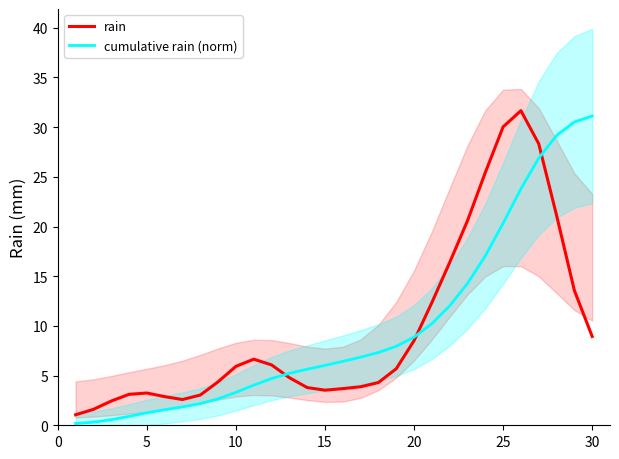

How many interior local peaks does the rain series have?

3